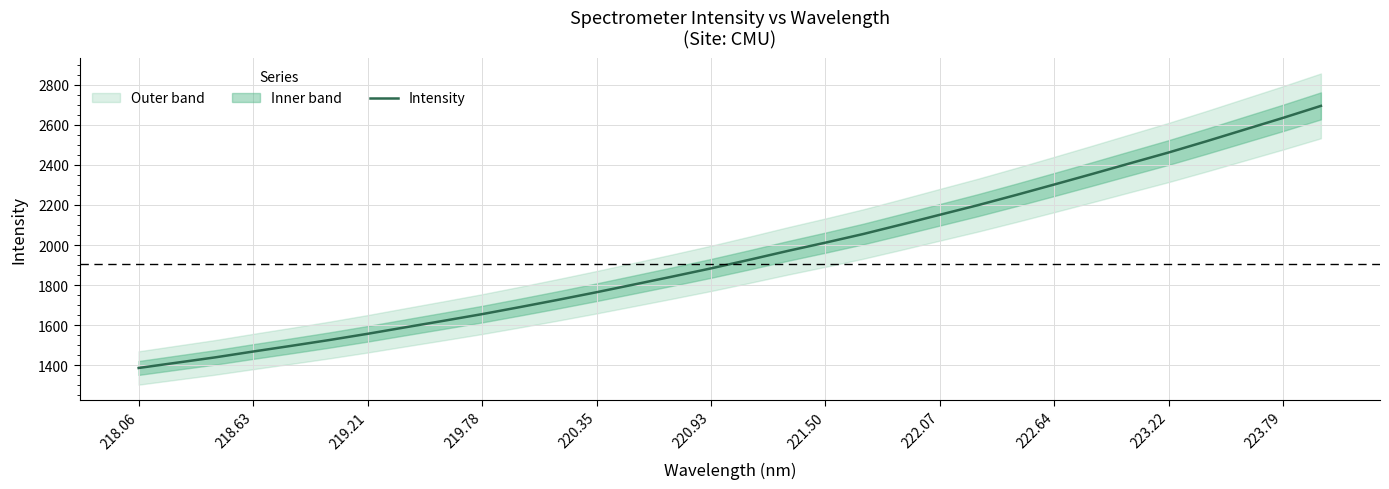

What is the smallest value displayed?

1386.6